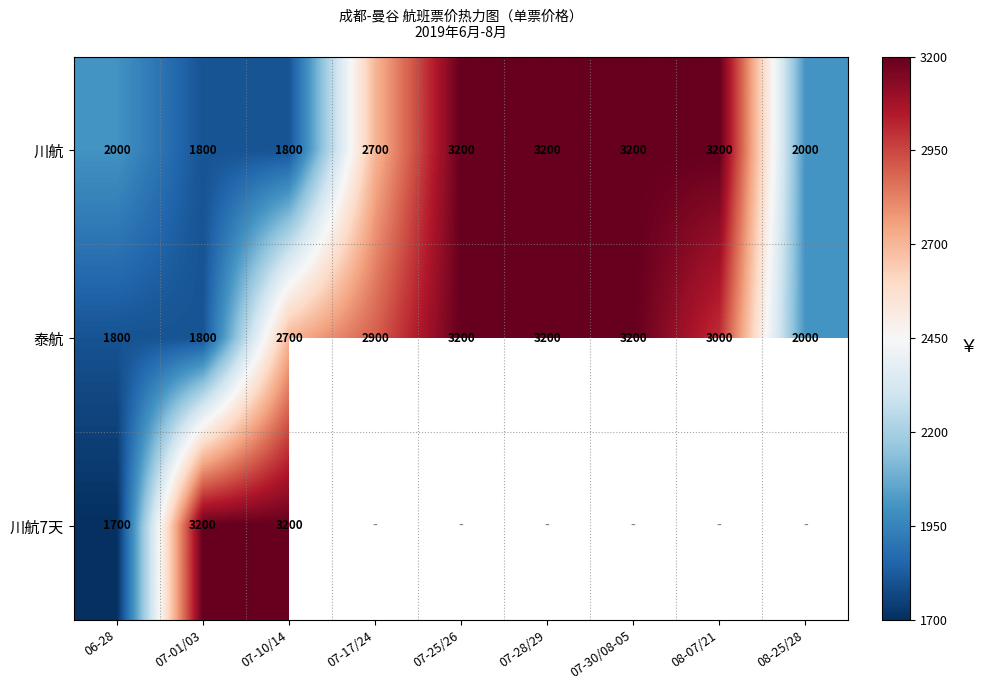

Is it true that 川航7天 equals 4581 at 07-01/03?

False